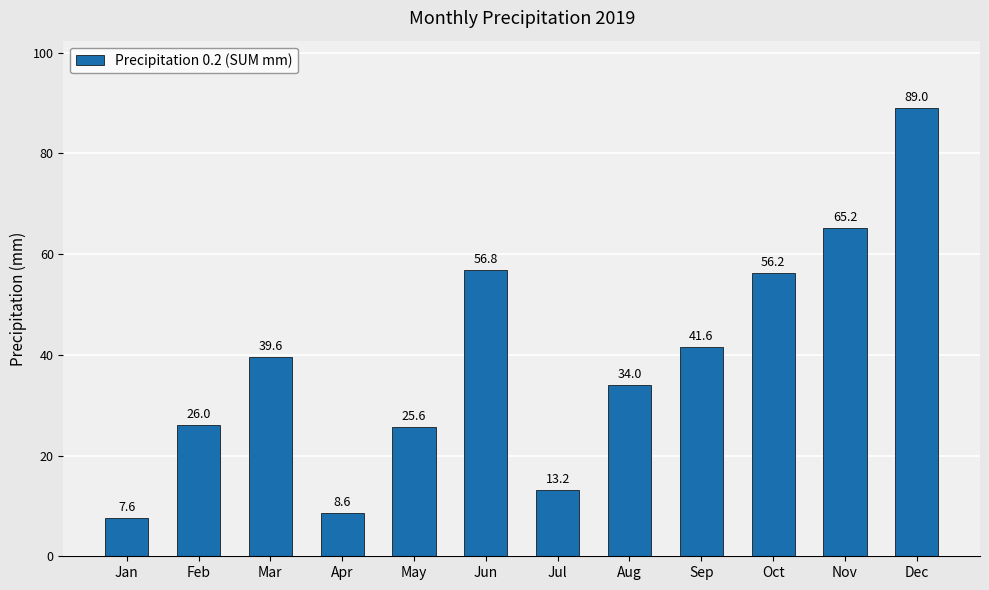

Rank the categories by value from highest to lowest.

Dec, Nov, Jun, Oct, Sep, Mar, Aug, Feb, May, Jul, Apr, Jan